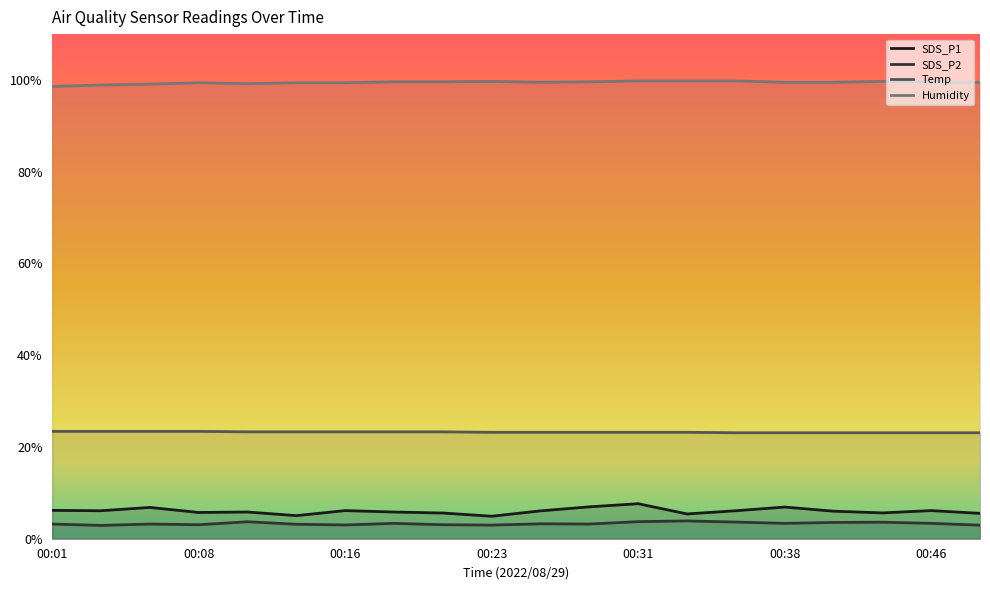

What are all the series names shown in the legend?

SDS_P1, SDS_P2, Temp, Humidity